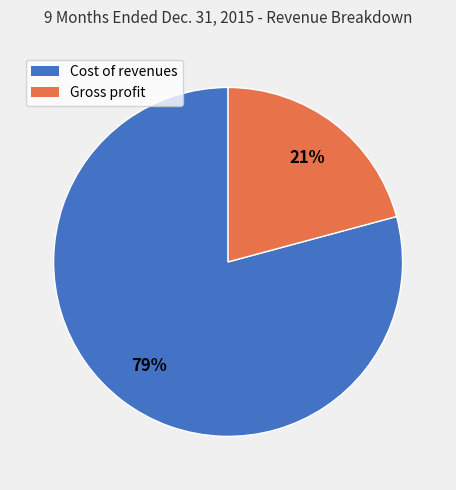

Combined, do Cost of revenues and Gross profit account for over 50%?

Yes